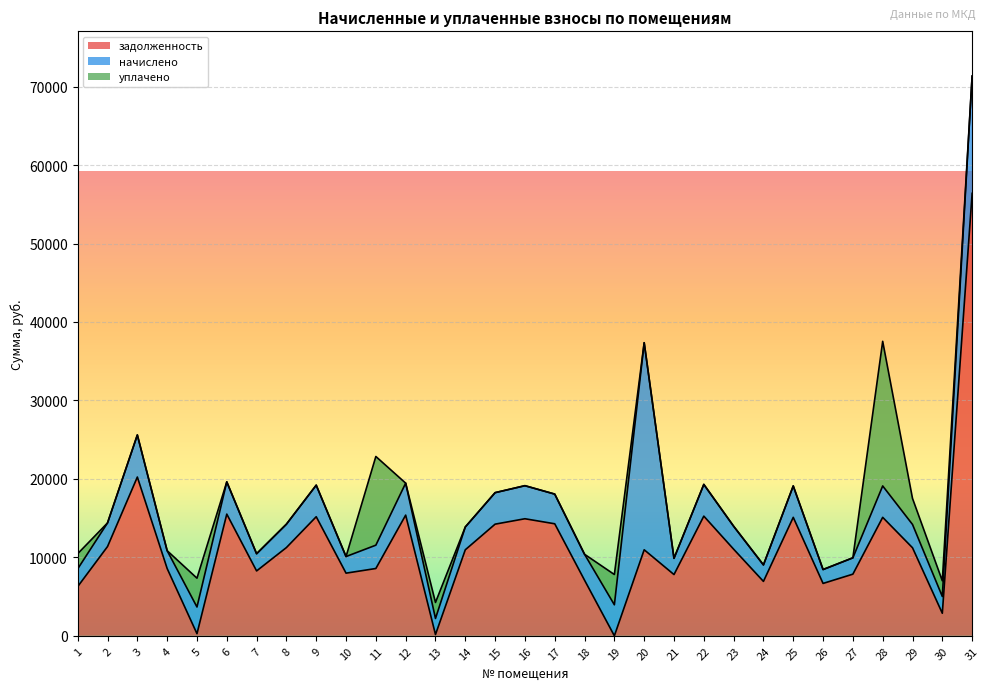

What is the difference between the задолженность values at 23 and 29?

179.8